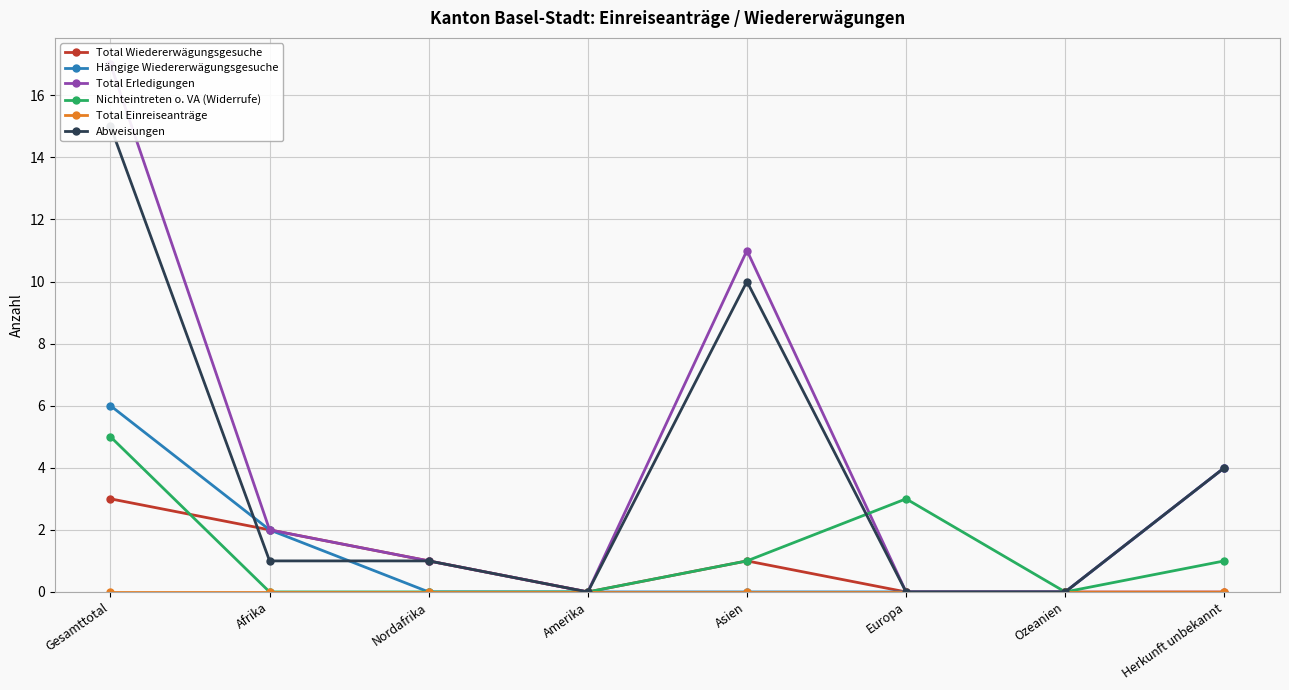

Is this an area chart (filled region under the line)?

No